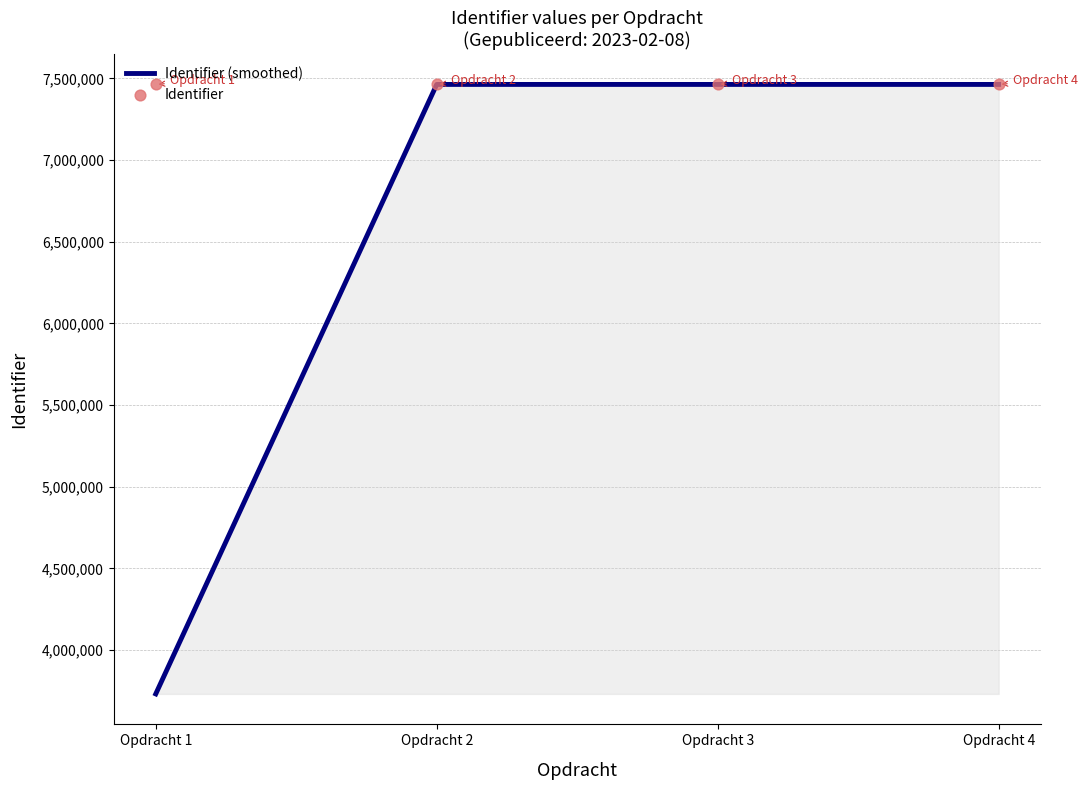

At which category is the sum across all series the highest?

Opdracht 4